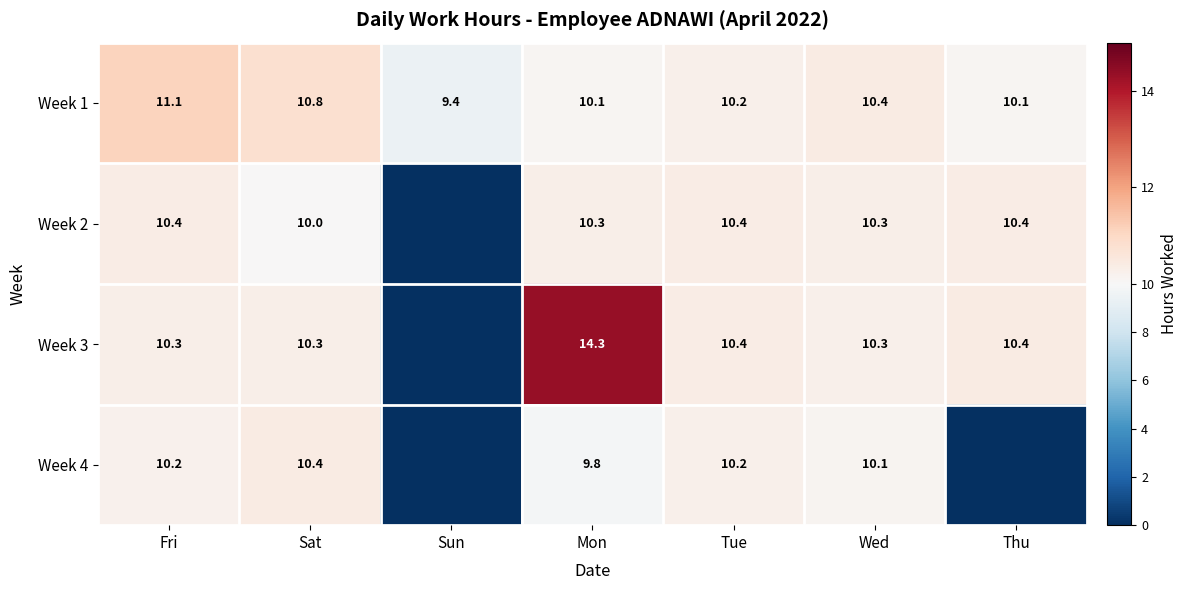

What is the spread (max minus min) of values at Tue?

0.2